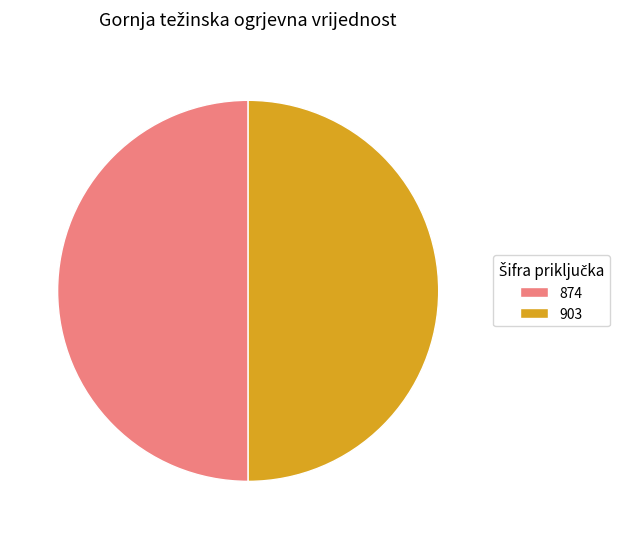

The 903 slice represents 50% of the pie. True or false?

True